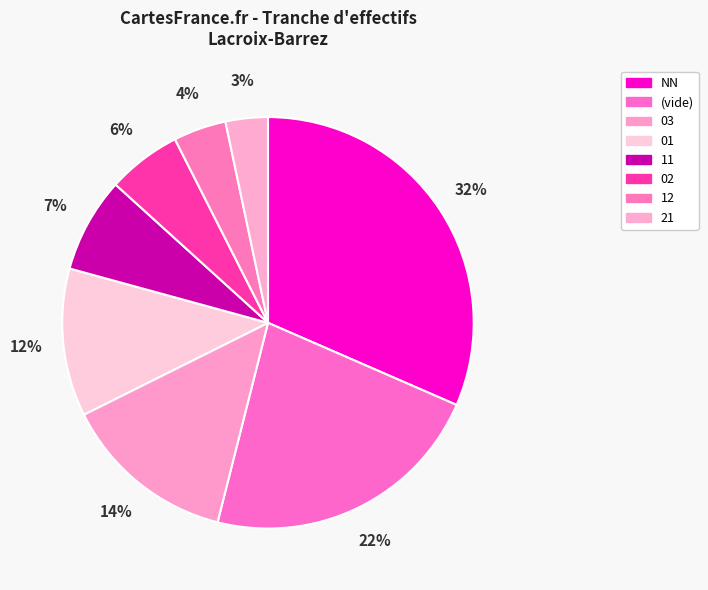

To the nearest percent, what is the difference between the largest and smallest slice percentages?

29%